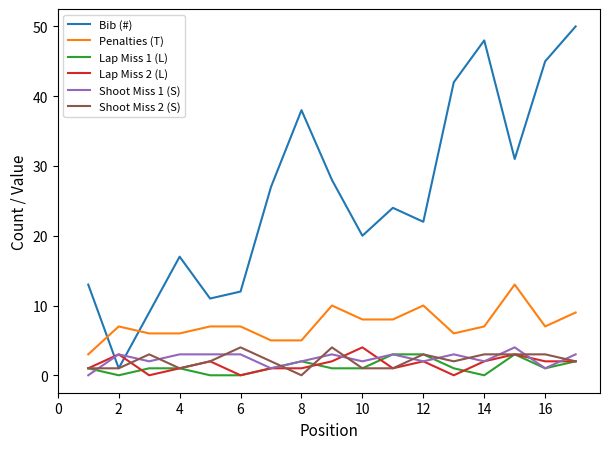

What is the minimum value for Penalties (T)?

3